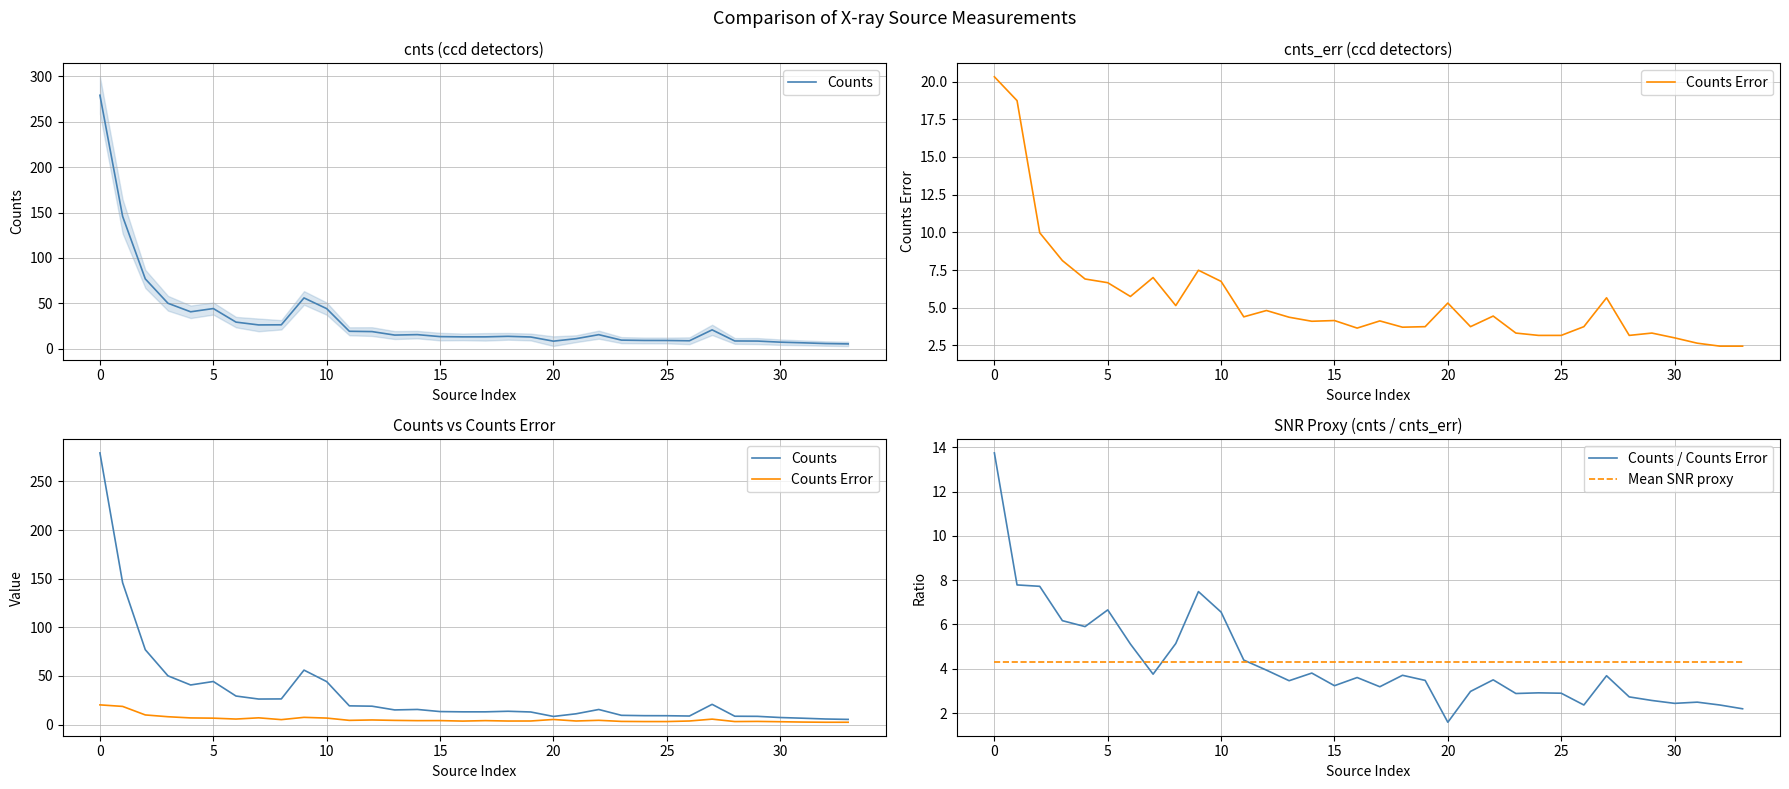

What is the difference between the highest and lowest values at 28?

5.9